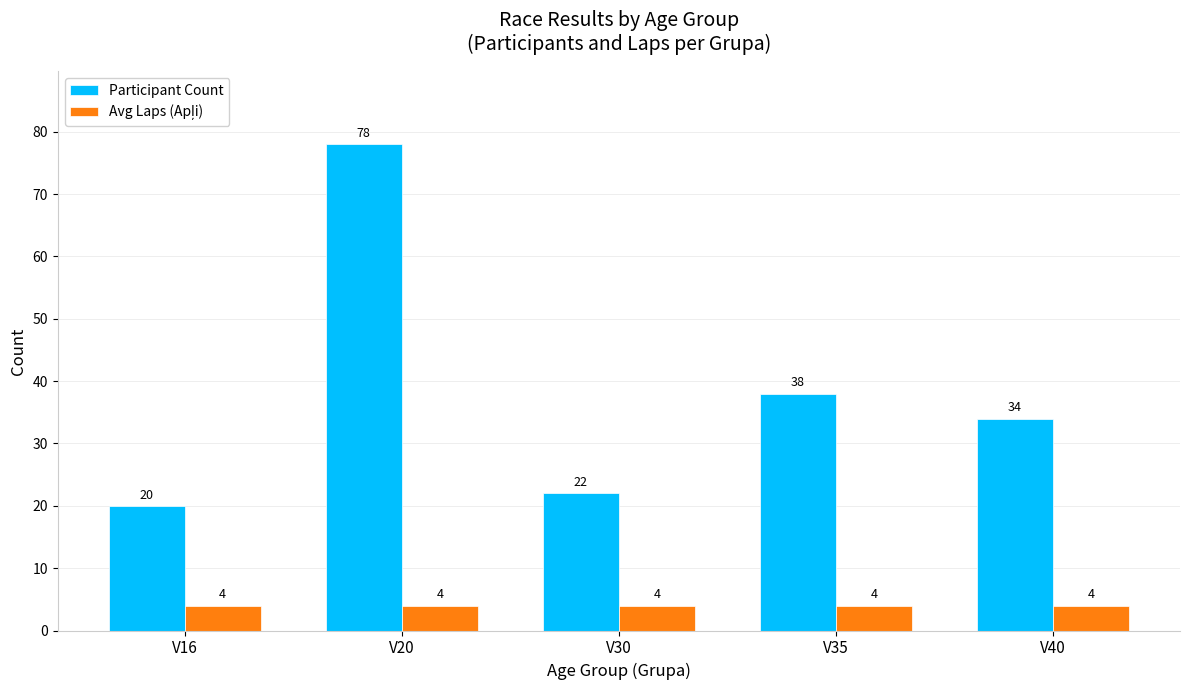

Between V16 and V30, which series saw the biggest shift?

Participant Count